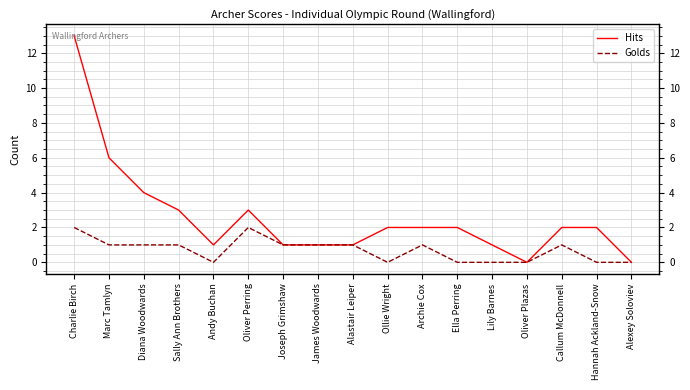

True or false: Hits has more than 0 points higher than both neighbors.

True